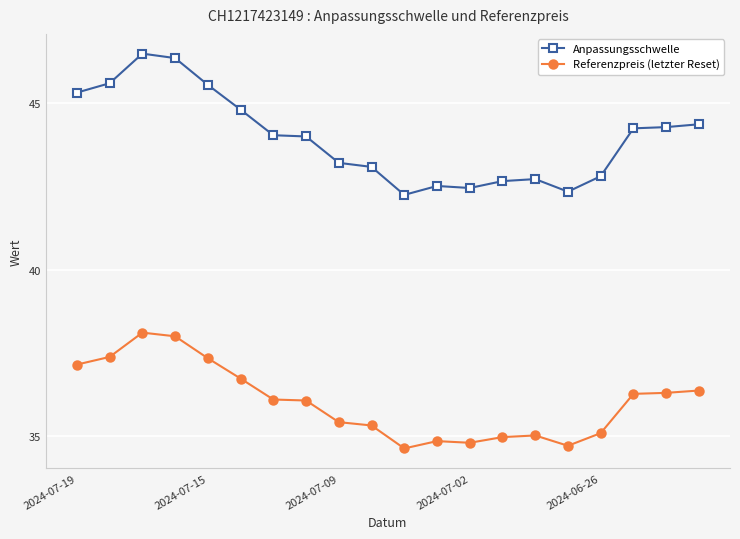

Which series has the largest range (max minus min)?

Anpassungsschwelle